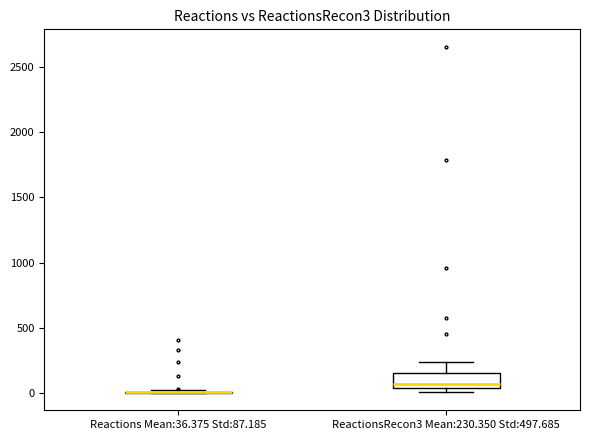

Which box is the tallest, from its lower edge to its upper edge?

ReactionsRecon3 Mean:230.350 Std:497.685